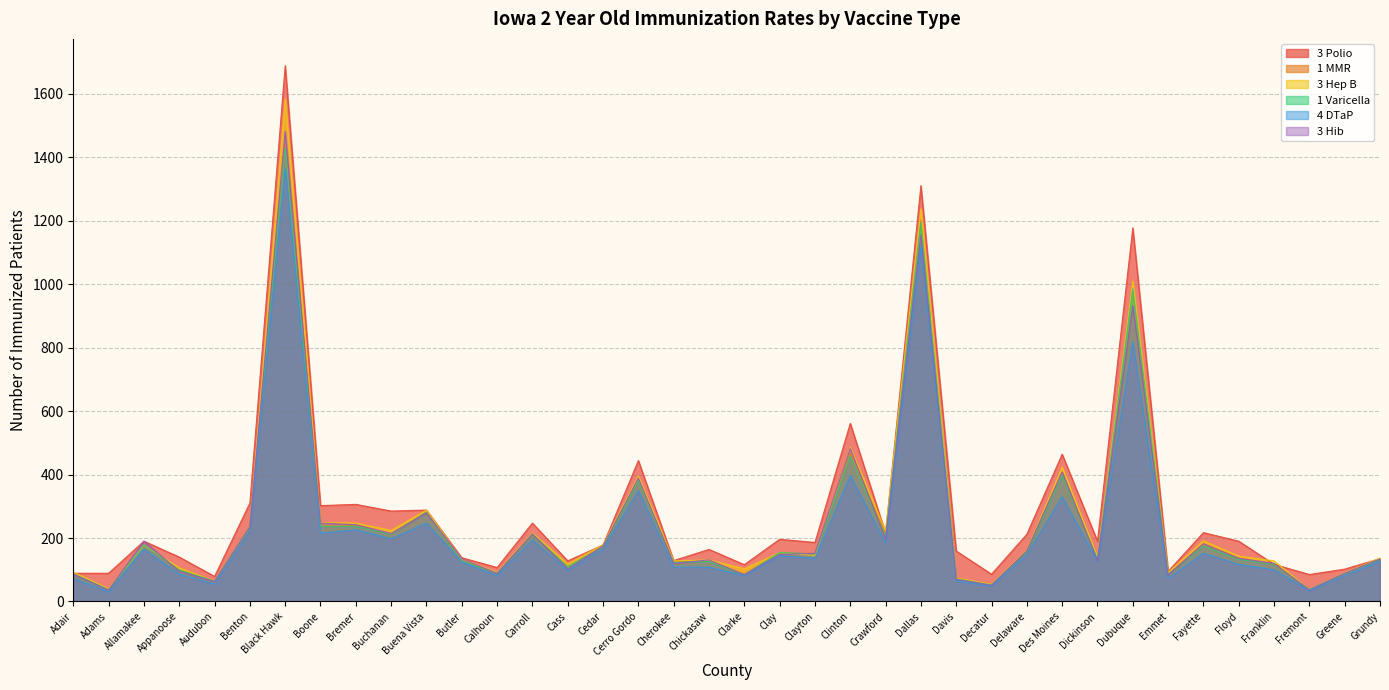

At how many categories does at least one series exceed 973?

3